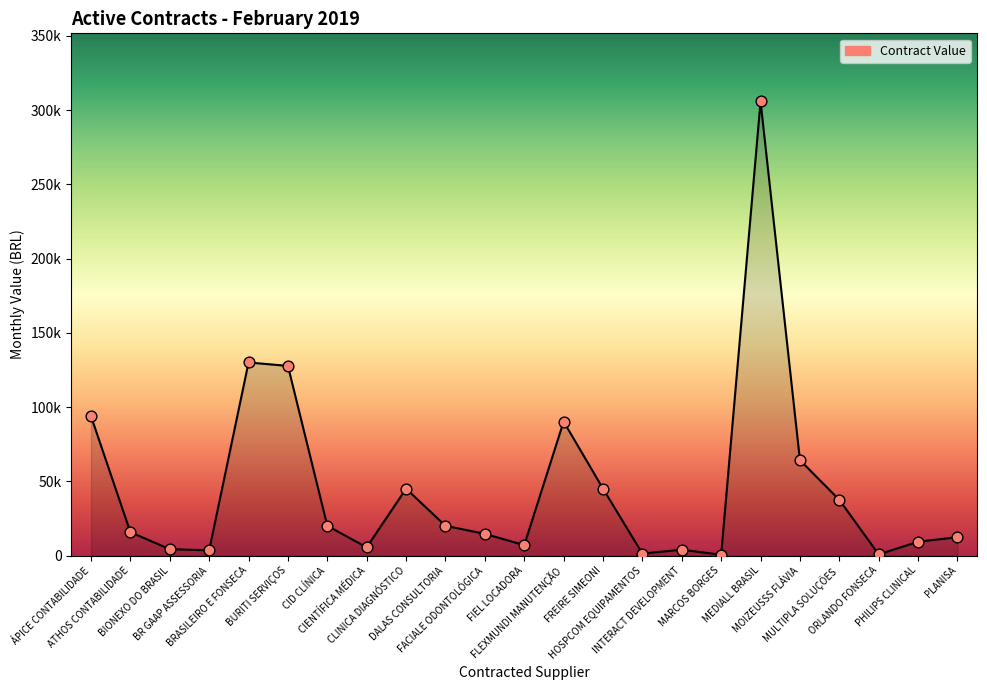

Approximately how many times larger is the value at CLINICA DIAGNÓSTICO compared to ORLANDO FONSECA?

60.0